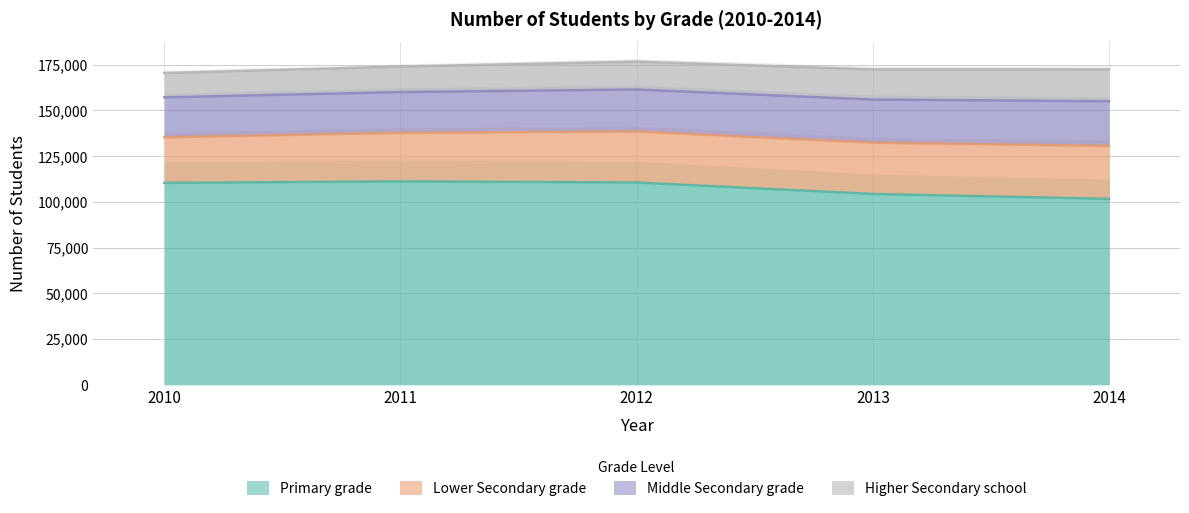

What are all the series names shown in the legend?

Primary grade, Lower Secondary grade, Middle Secondary grade, Higher Secondary school